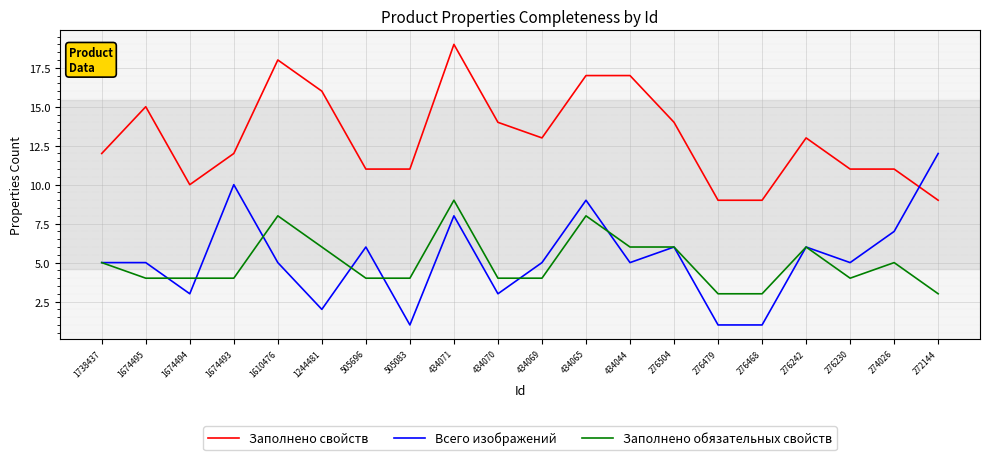

True or false: Заполнено обязательных свойств has more than 2 points higher than both neighbors.

True